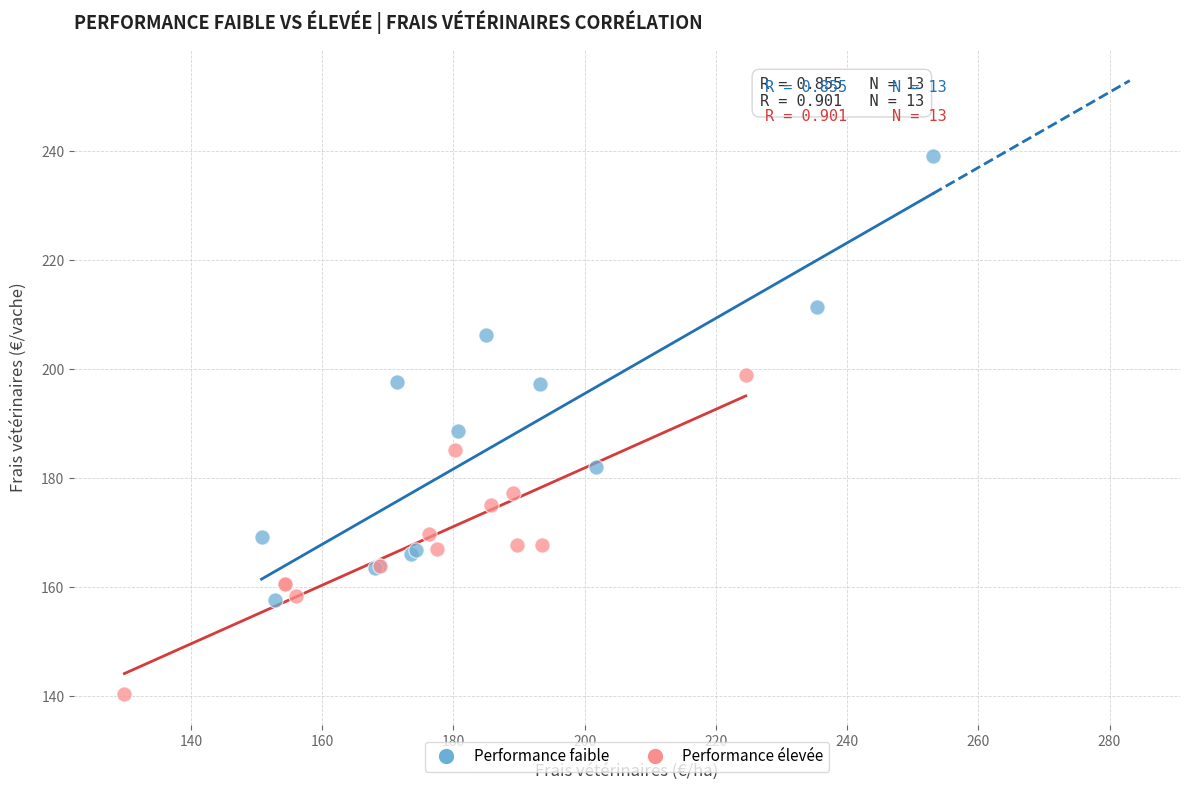

Which series has the widest spread of Y values?

Performance faible